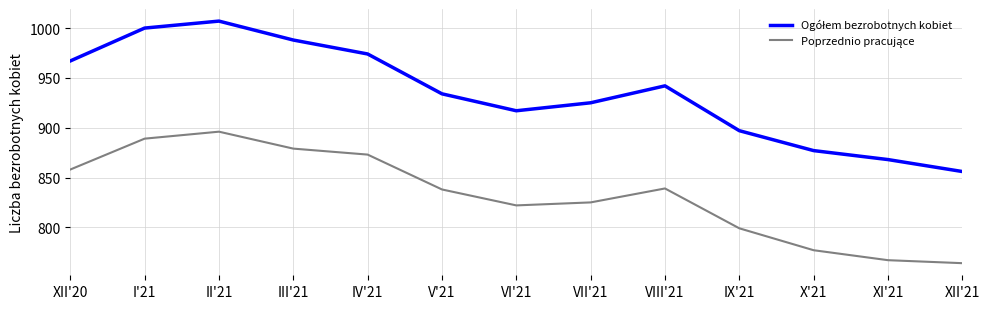

At which category is the sum across all series the highest?

II'21